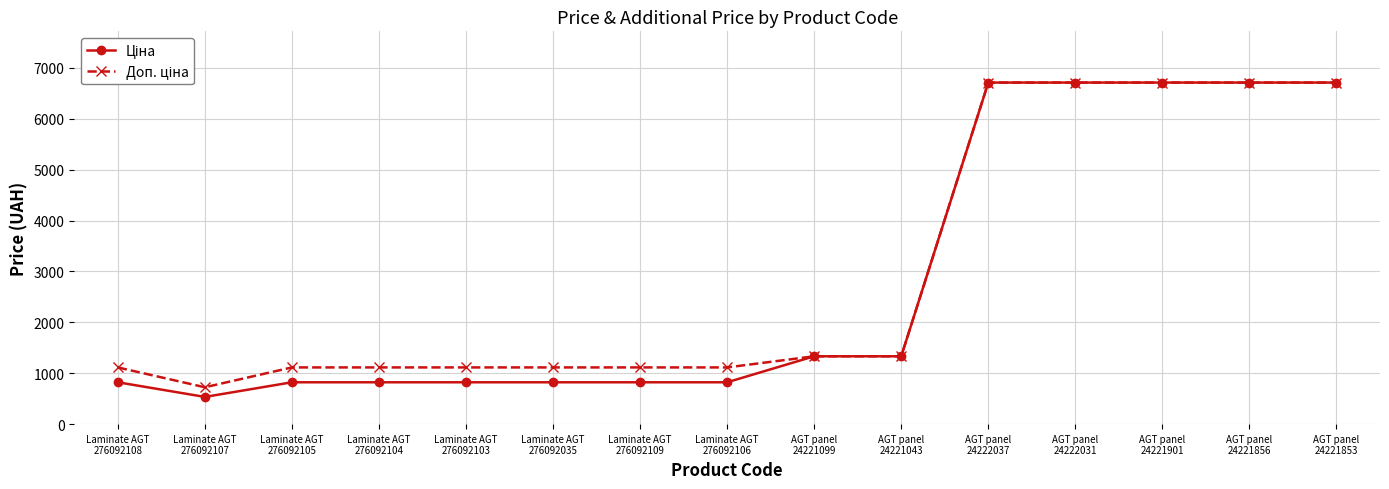

At how many categories does at least one series exceed 6559?

5